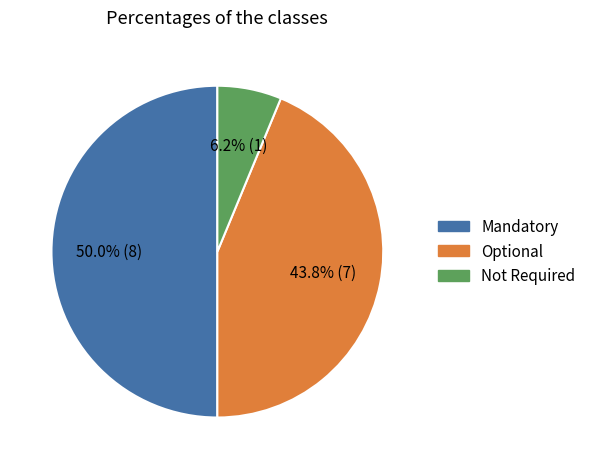

Between Not Required and Optional, which is larger?

Optional